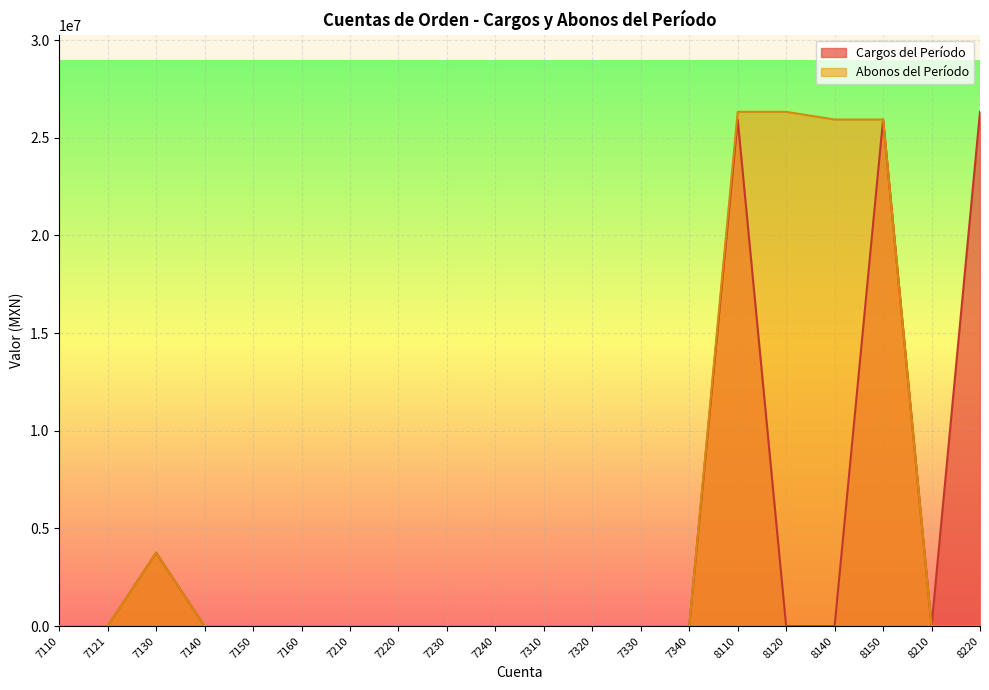

Which series has the largest range (max minus min)?

Cargos del Período